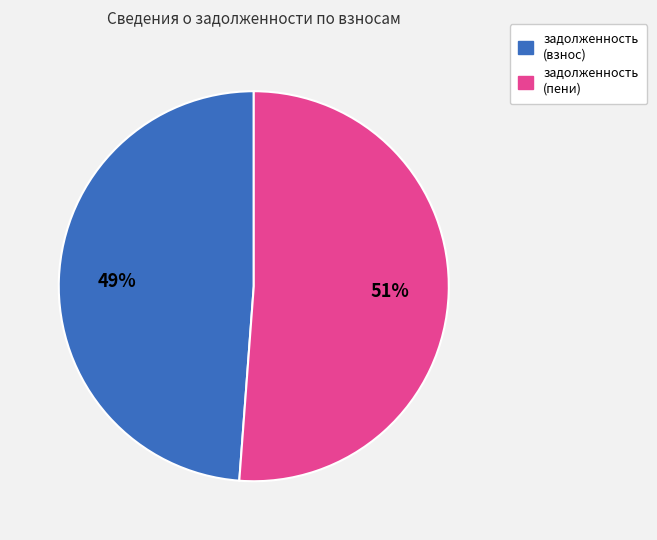

To the nearest percent, what is the average slice percentage?

50%